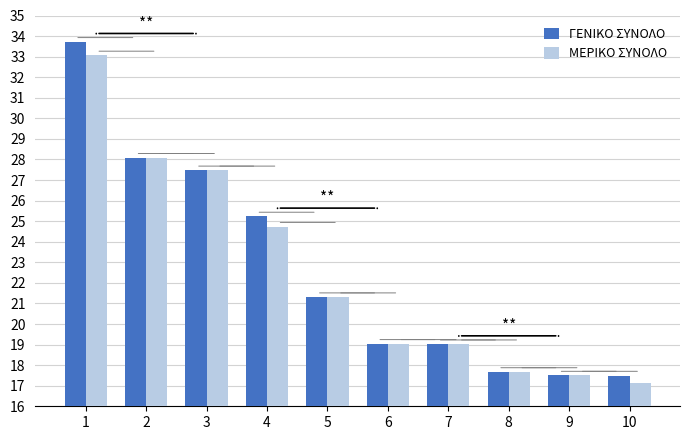

True or false: ΜΕΡΙΚΟ ΣΥΝΟΛΟ has a value of 43.8 at 3.

False